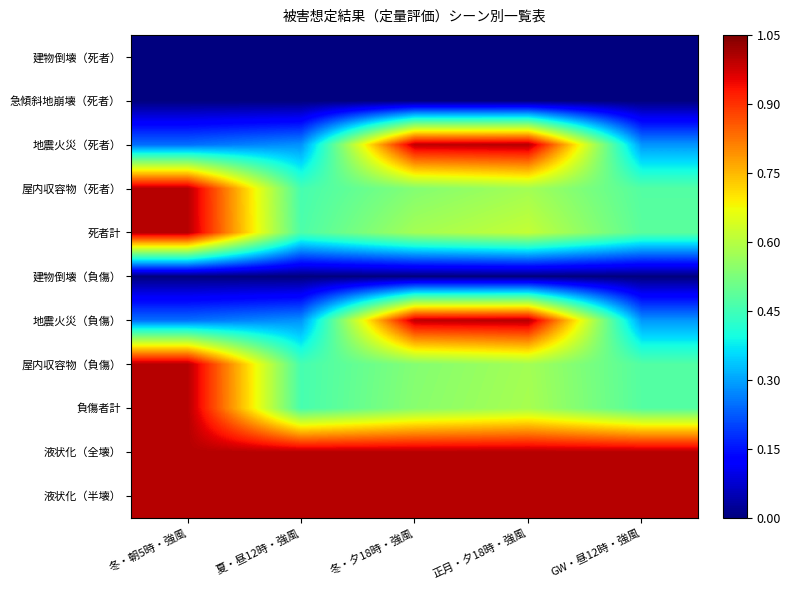

Reading left to right, transcribe all the data shown in this chart.

建物倒壊（死者）: 冬・朝5時・強風=0.0	夏・昼12時・強風=0.0	冬・夕18時・強風=0.0	正月・夕18時・強風=0.0	GW・昼12時・強風=0.0
急傾斜地崩壊（死者）: 冬・朝5時・強風=0.0	夏・昼12時・強風=0.0	冬・夕18時・強風=0.0	正月・夕18時・強風=0.0	GW・昼12時・強風=0.0
地震火災（死者）: 冬・朝5時・強風=0.2	夏・昼12時・強風=0.3	冬・夕18時・強風=1.0	正月・夕18時・強風=1.0	GW・昼12時・強風=0.3
屋内収容物（死者）: 冬・朝5時・強風=1.0	夏・昼12時・強風=0.5	冬・夕18時・強風=0.5	正月・夕18時・強風=0.6	GW・昼12時・強風=0.5
死者計: 冬・朝5時・強風=1.0	夏・昼12時・強風=0.5	冬・夕18時・強風=0.6	正月・夕18時・強風=0.6	GW・昼12時・強風=0.5
建物倒壊（負傷）: 冬・朝5時・強風=0.0	夏・昼12時・強風=0.0	冬・夕18時・強風=0.0	正月・夕18時・強風=0.0	GW・昼12時・強風=0.0
地震火災（負傷）: 冬・朝5時・強風=0.2	夏・昼12時・強風=0.3	冬・夕18時・強風=1.0	正月・夕18時・強風=1.0	GW・昼12時・強風=0.3
屋内収容物（負傷）: 冬・朝5時・強風=1.0	夏・昼12時・強風=0.5	冬・夕18時・強風=0.5	正月・夕18時・強風=0.6	GW・昼12時・強風=0.5
負傷者計: 冬・朝5時・強風=1.0	夏・昼12時・強風=0.5	冬・夕18時・強風=0.5	正月・夕18時・強風=0.6	GW・昼12時・強風=0.5
液状化（全壊）: 冬・朝5時・強風=1.0	夏・昼12時・強風=1.0	冬・夕18時・強風=1.0	正月・夕18時・強風=1.0	GW・昼12時・強風=1.0
液状化（半壊）: 冬・朝5時・強風=1.0	夏・昼12時・強風=1.0	冬・夕18時・強風=1.0	正月・夕18時・強風=1.0	GW・昼12時・強風=1.0